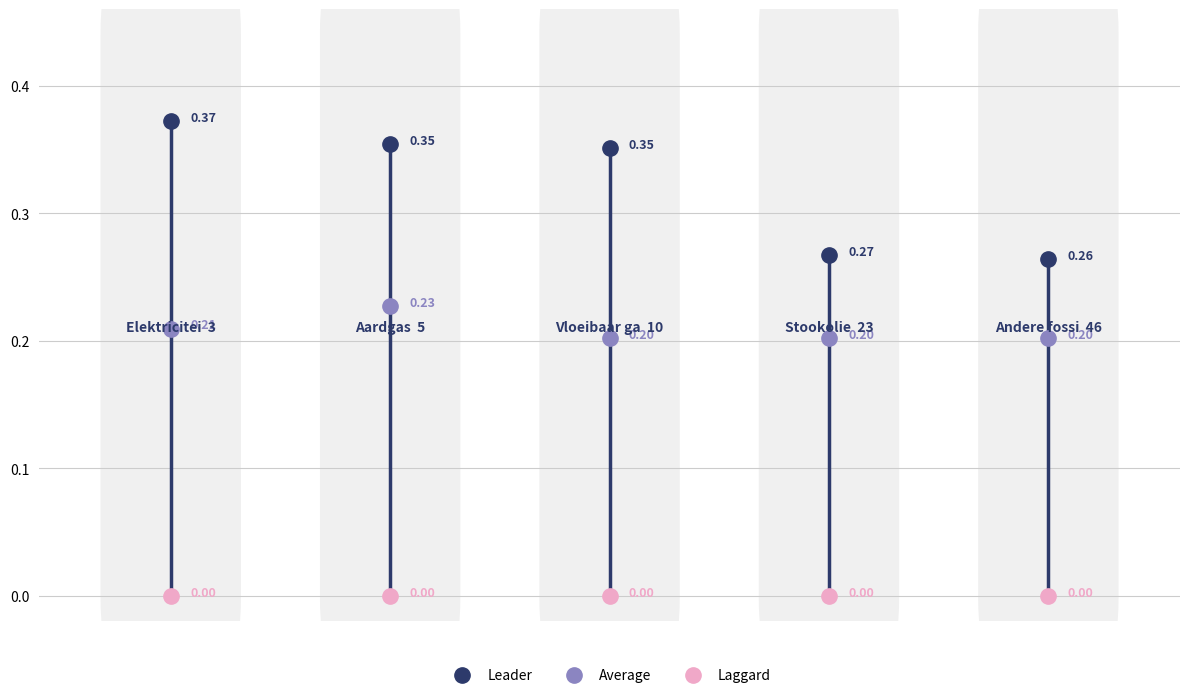

Which series has the widest spread of values?

Leader